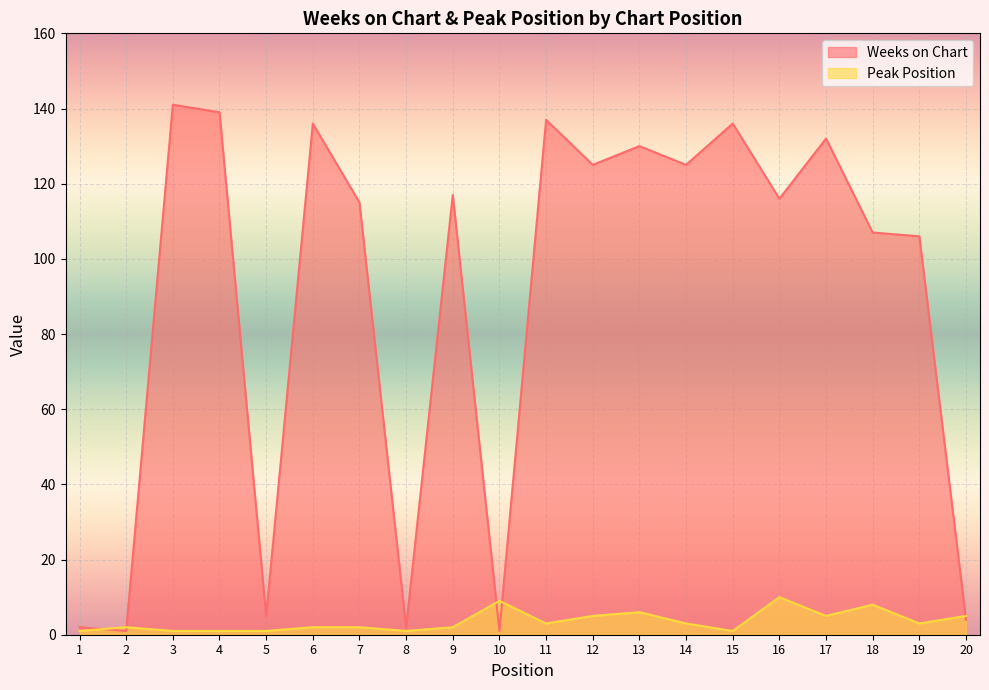

Is the value of Peak Position at 20 greater than the value of Weeks on Chart at 1?

Yes